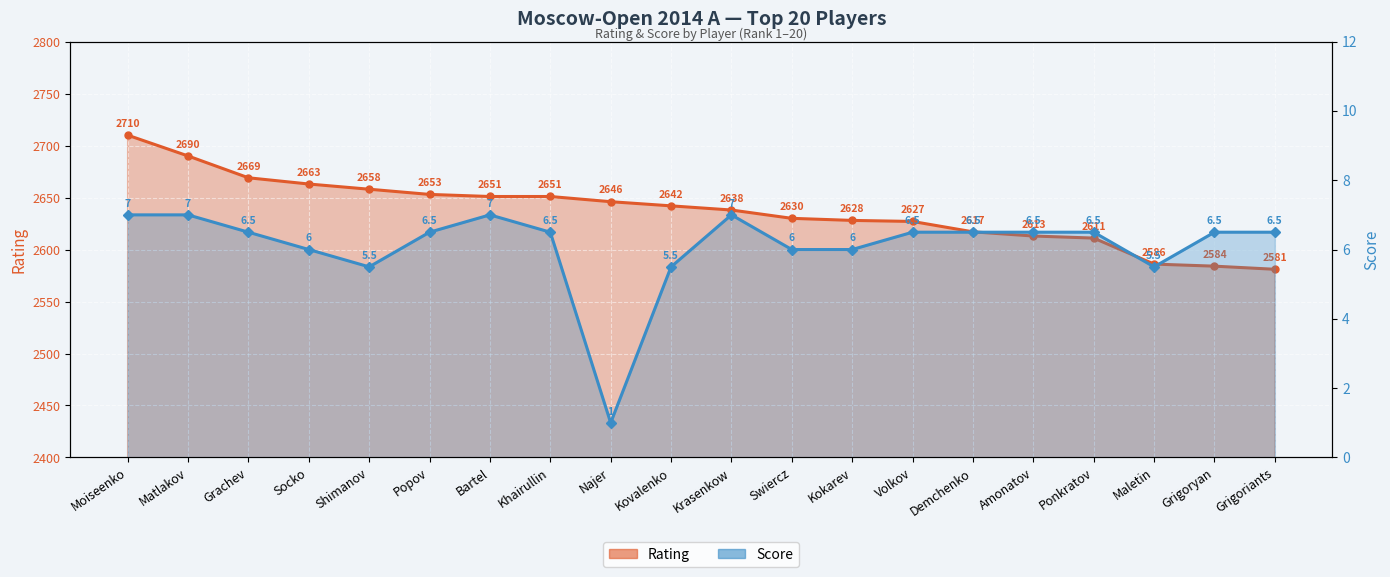

What is the sum of all Rating values?

52748.0